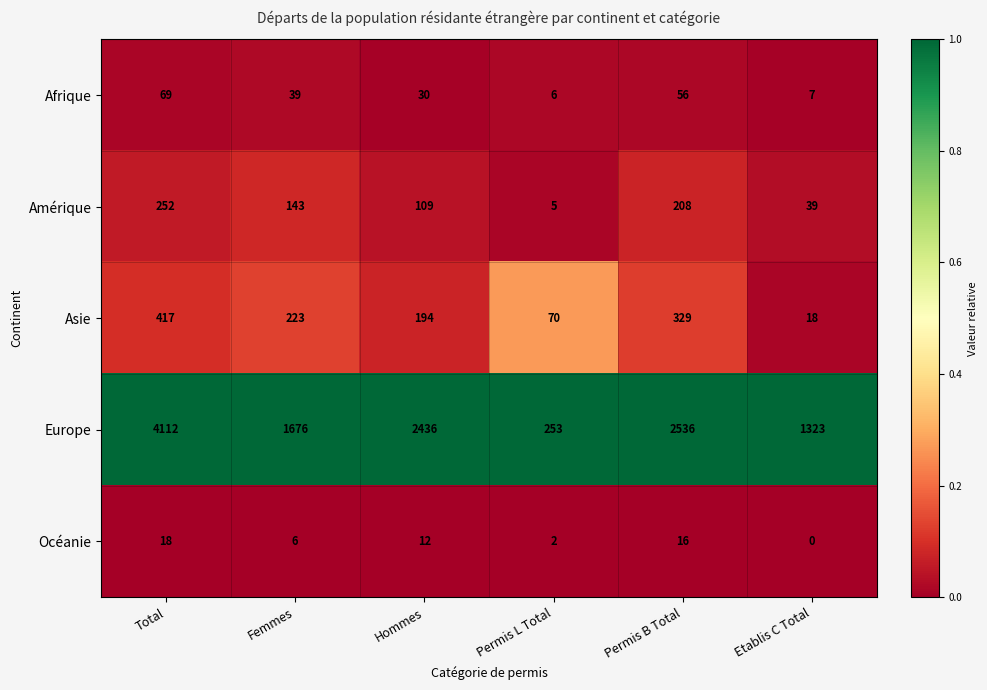

True or false: Asie has a value of 172 at Total.

False